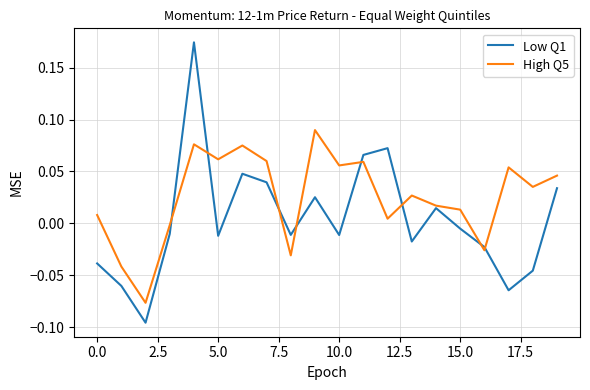

Count the number of data series in this chart.

2